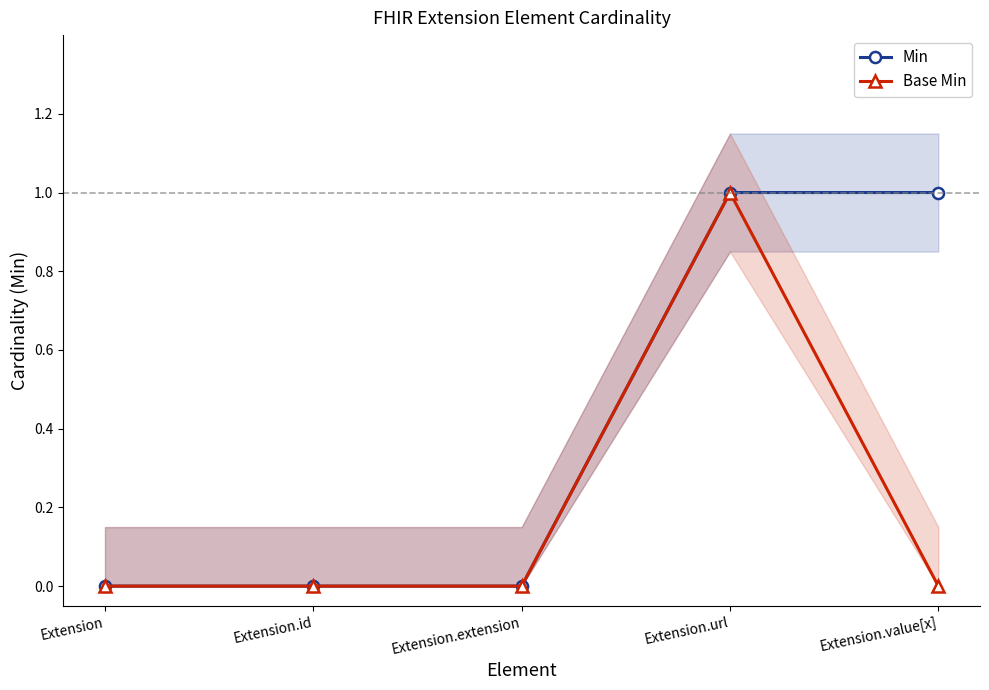

Is it true that Base Min equals 0 at Extension.extension?

True